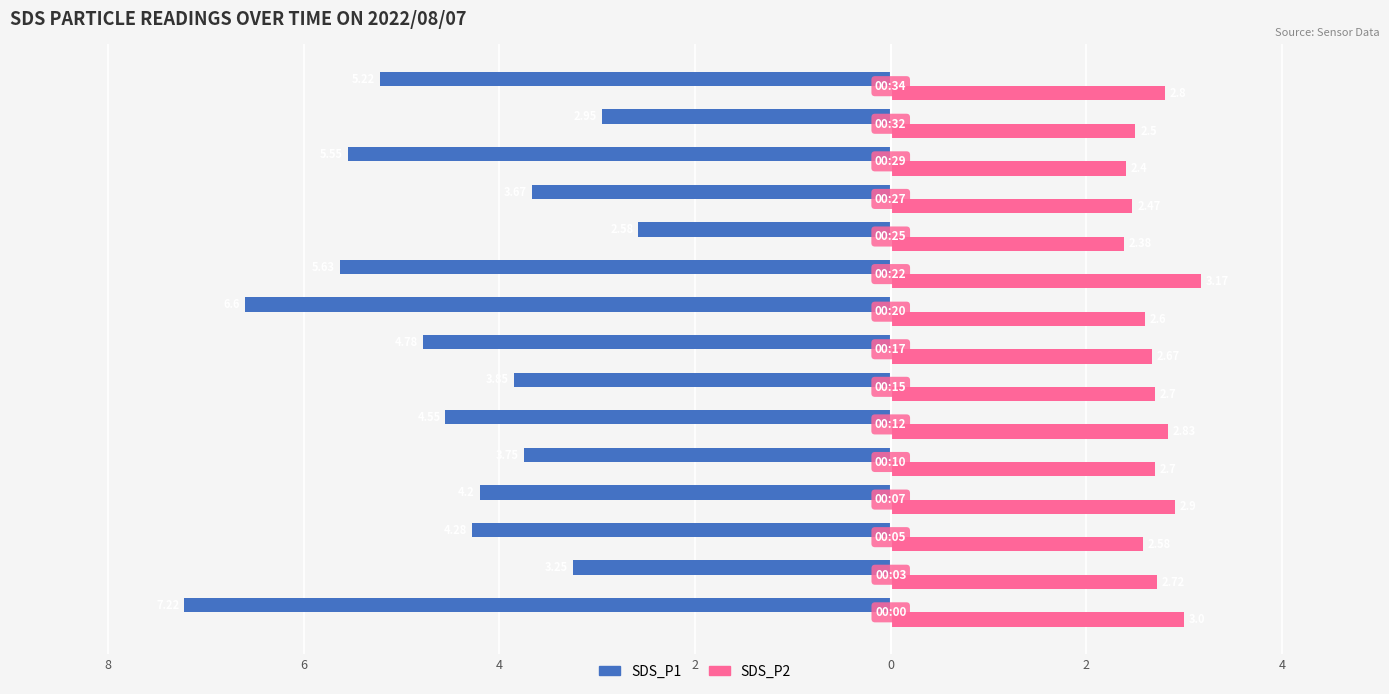

What are all the series names shown in the legend?

SDS_P1, SDS_P2